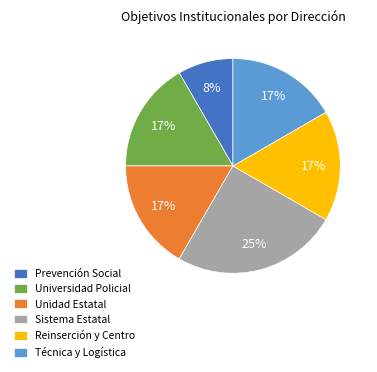

Is it true that Unidad Estatal is 5% of the pie?

False